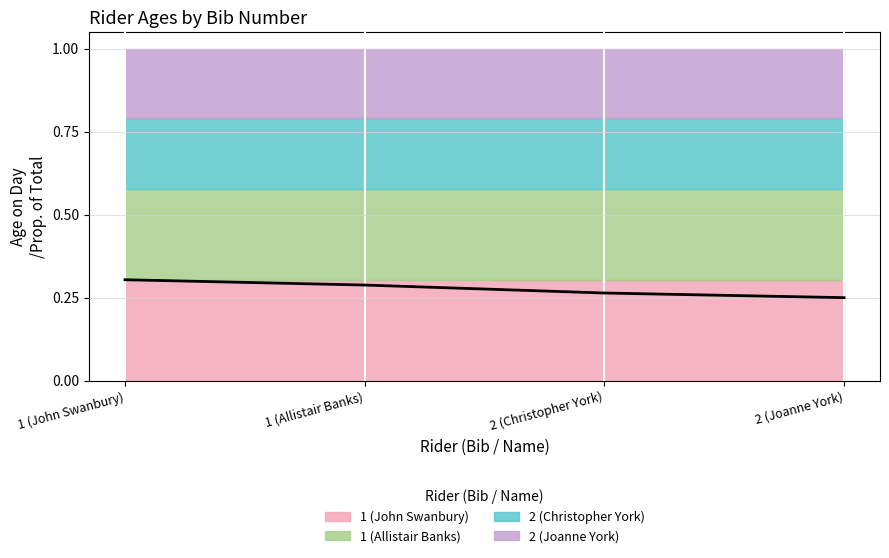

What is the greatest value displayed?

0.3